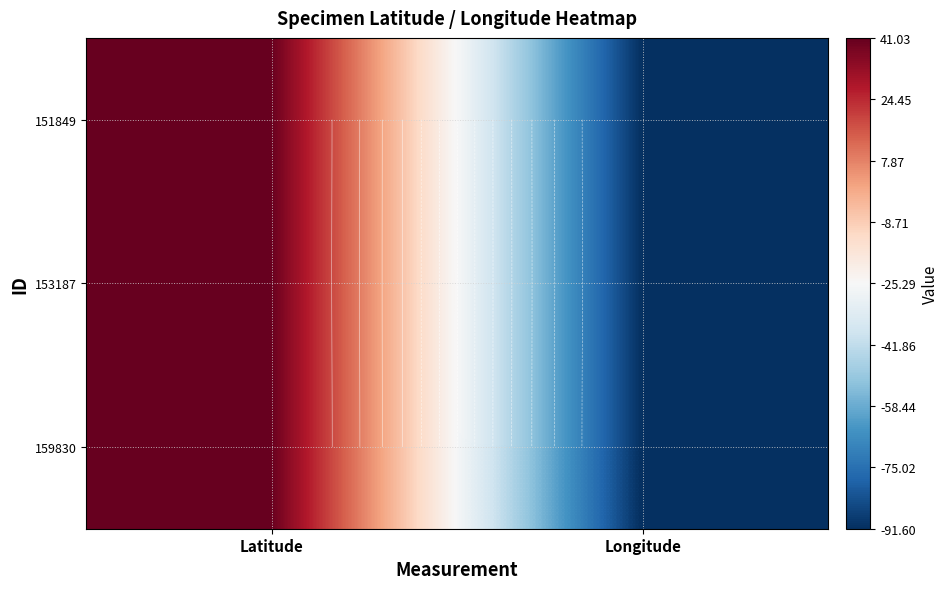

List the labels in order of 159830 value, smallest first.

Longitude, Latitude